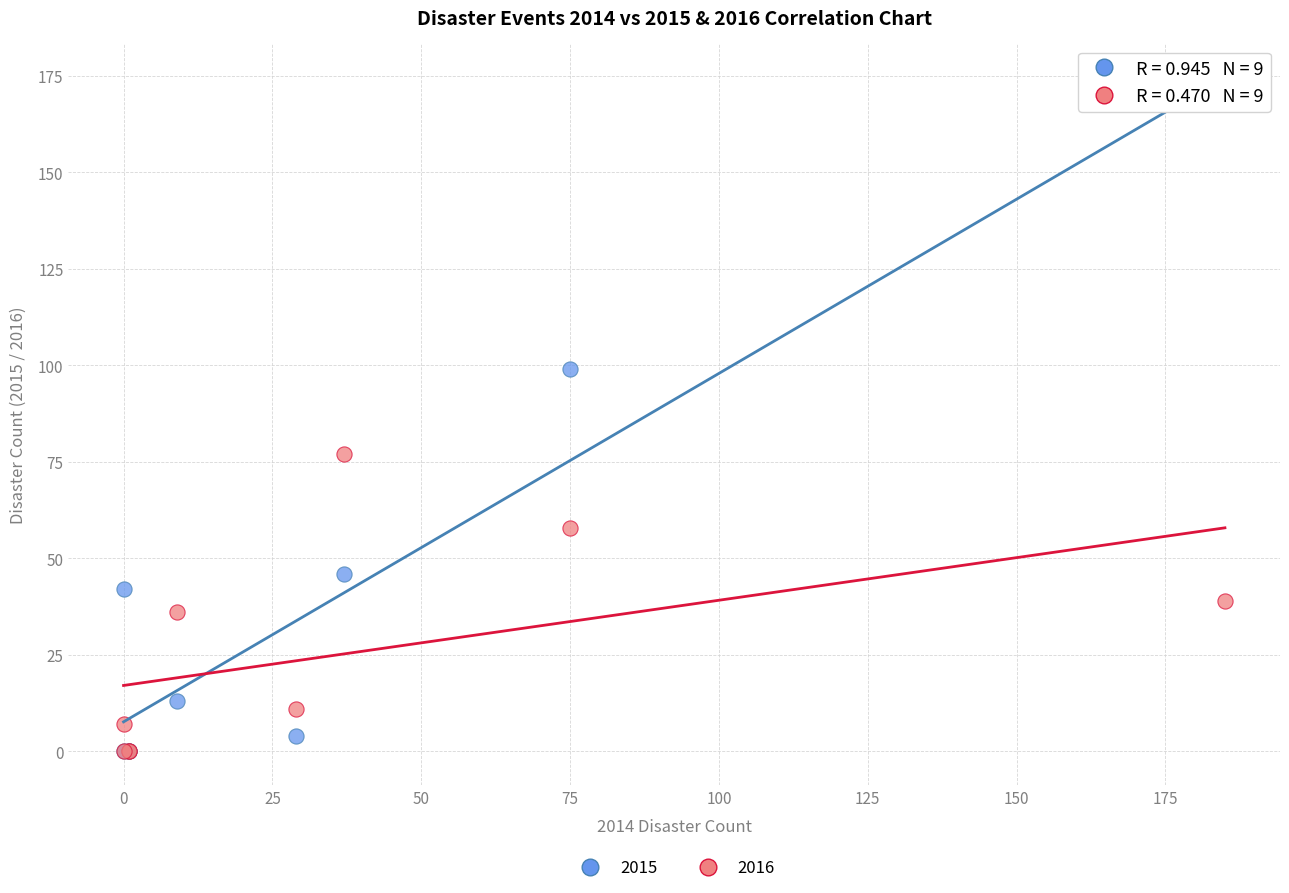

In the 2015 series, what Y value is closest to 84?

99